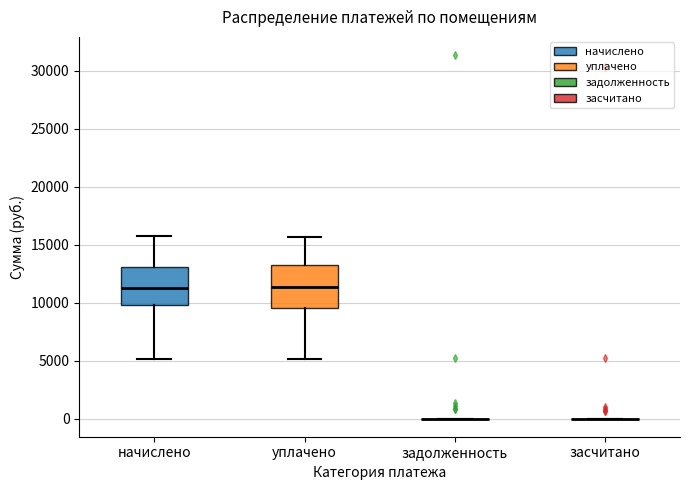

Where does the median line of the box for начислено sit on the y-axis? The values are not printed on the chart, so give them approximately, as read against the axis.

11500